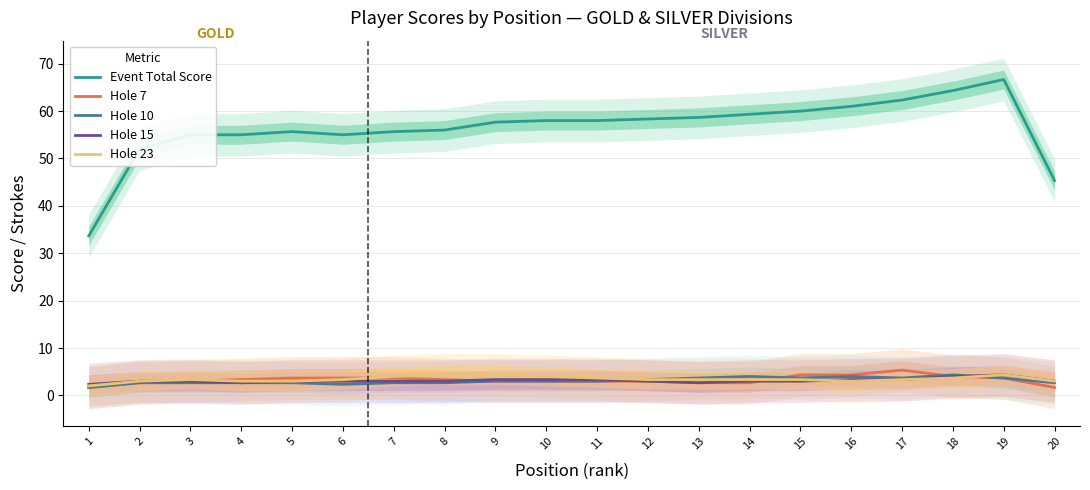

At which category does Hole 15 reach its first local valley?

4